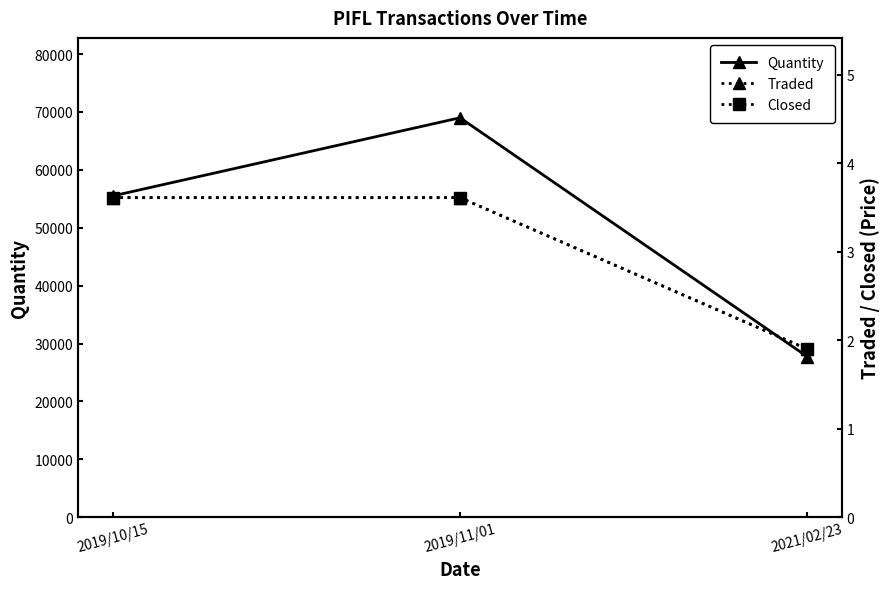

True or false: Quantity has a value of 55500.0 at 2019/10/15.

True